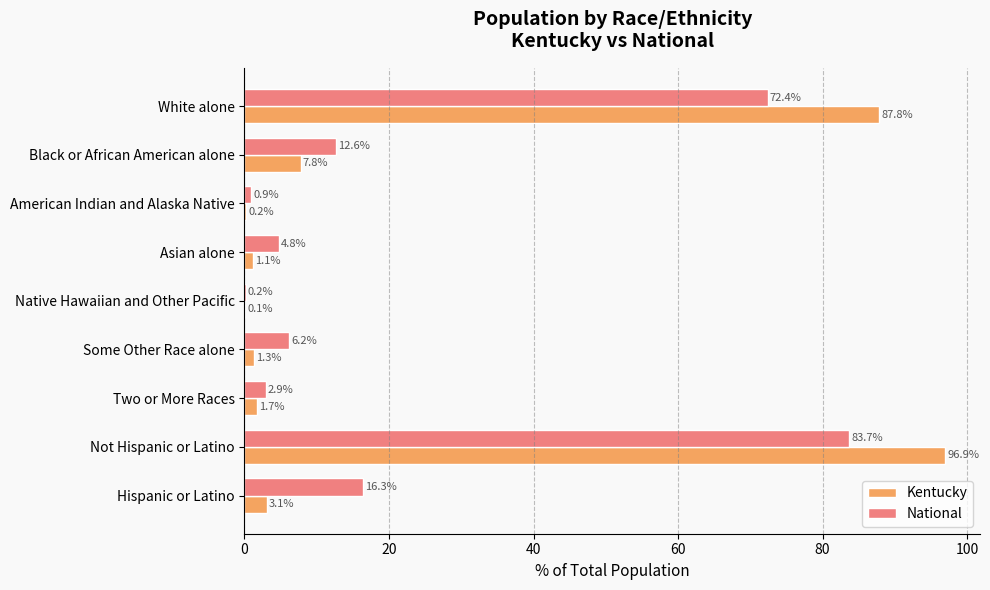

The National series shows 4.1 at Black or African American alone. True or false?

False